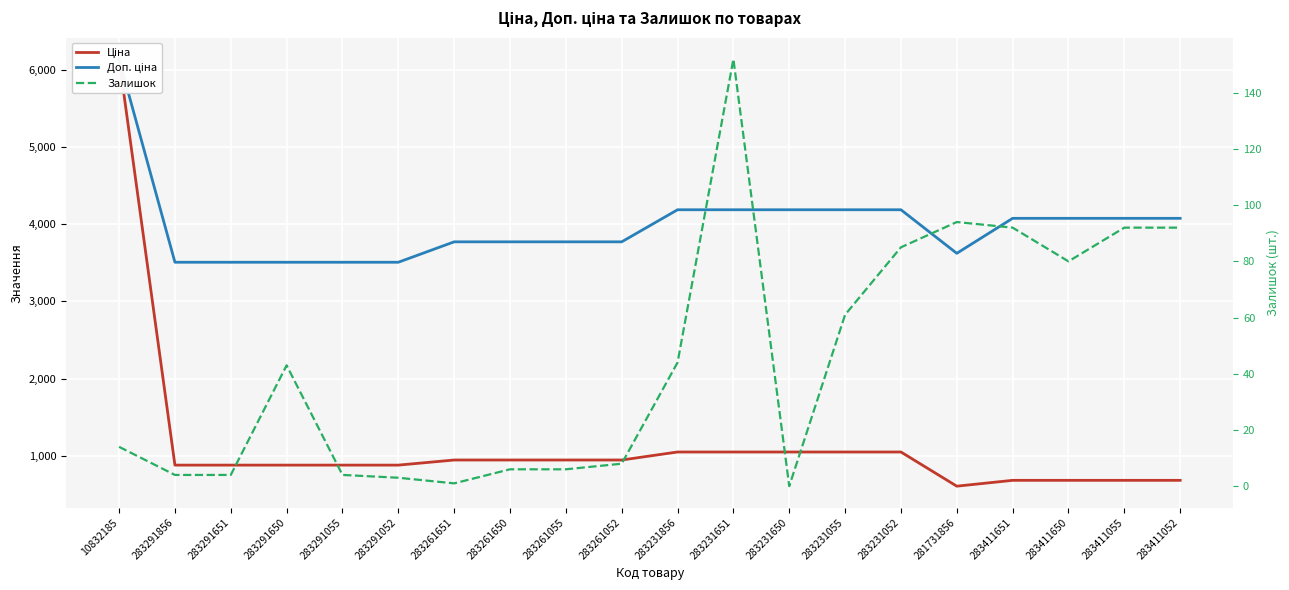

At 283291052, list the series in order from smallest to largest.

Залишок, Ціна, Доп. ціна